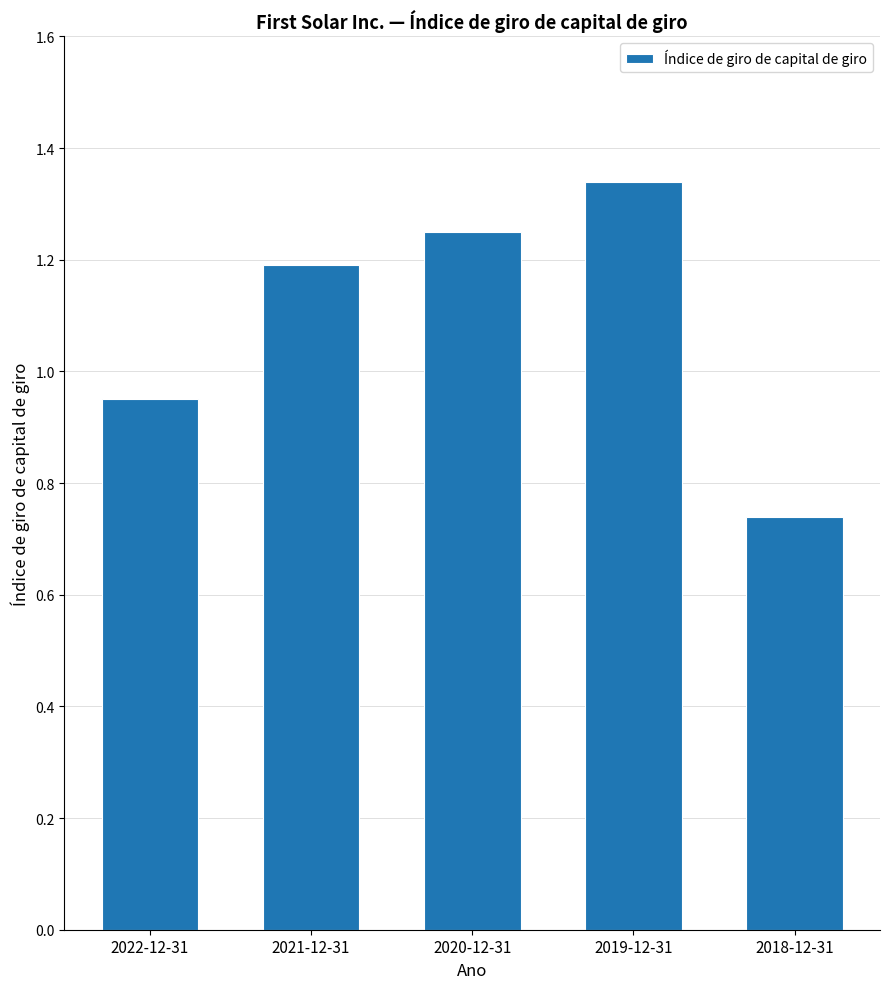

Which has a higher value, 2019-12-31 or 2022-12-31?

2019-12-31